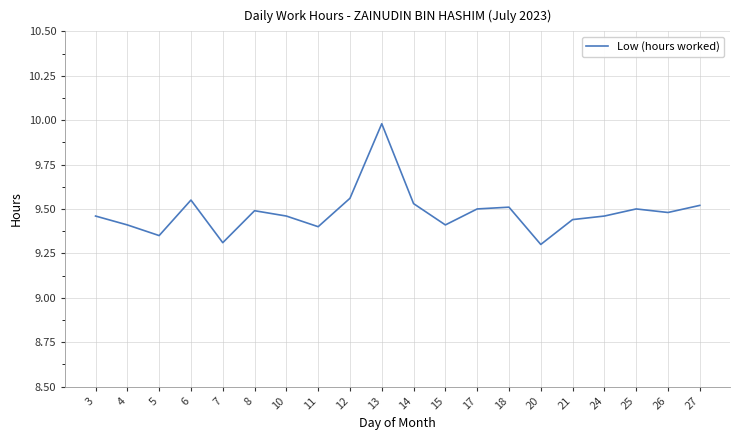

At which category does the chart reach its peak across all series?

13